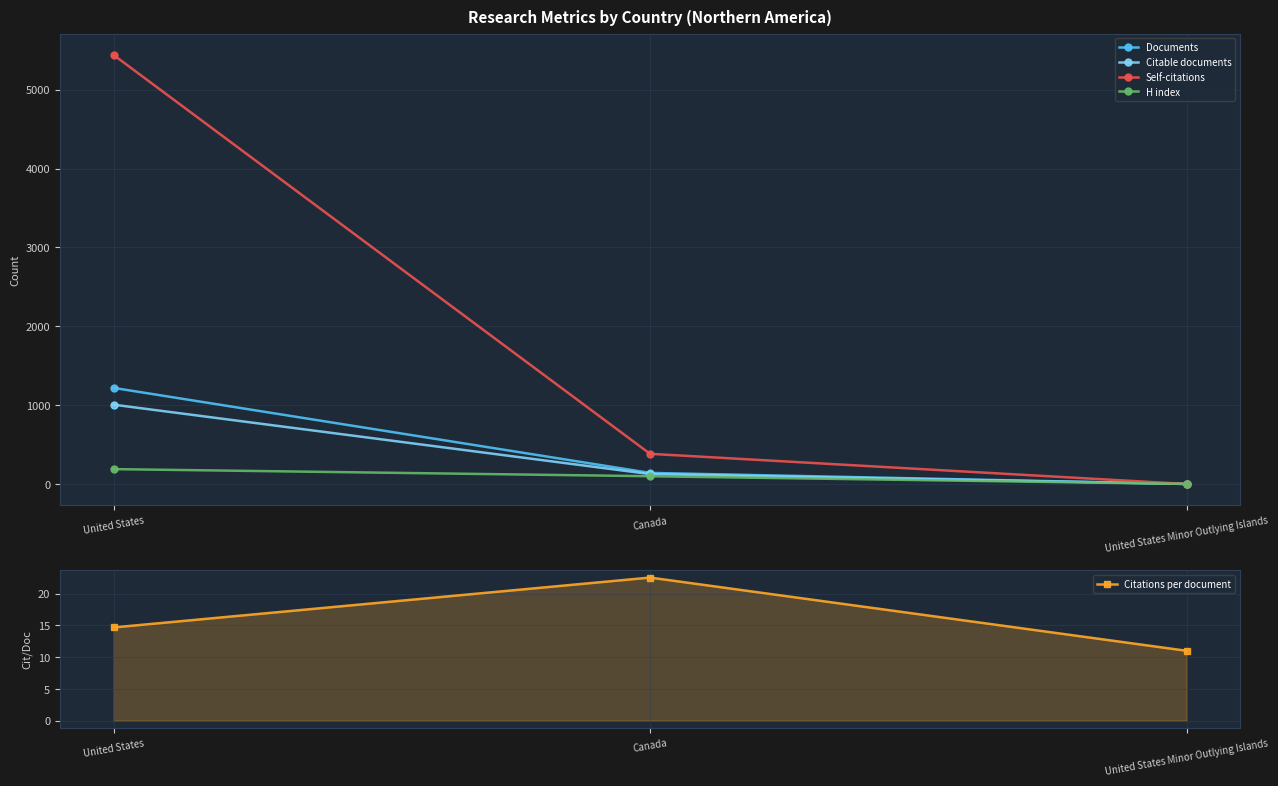

The value of H index at United States Minor Outlying Islands is 1.6. True or false?

False